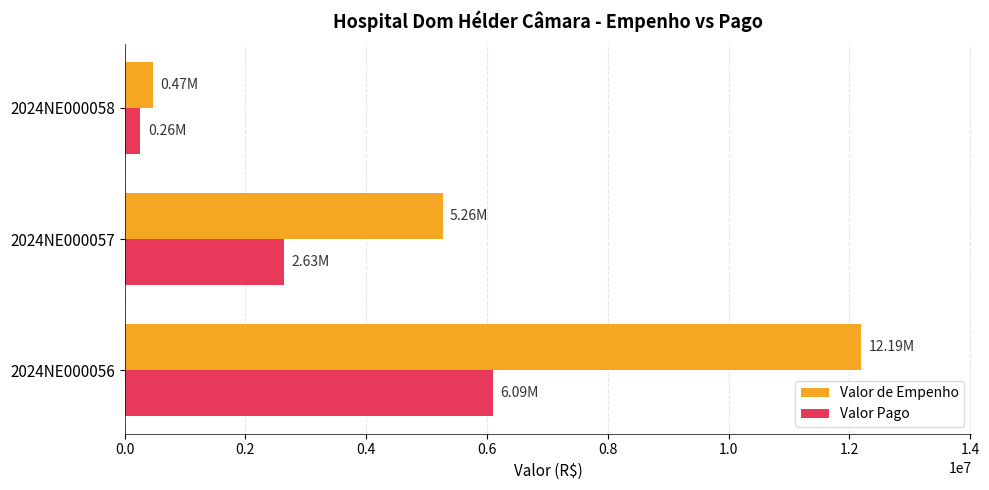

At which category is the sum across all series the highest?

2024NE000056